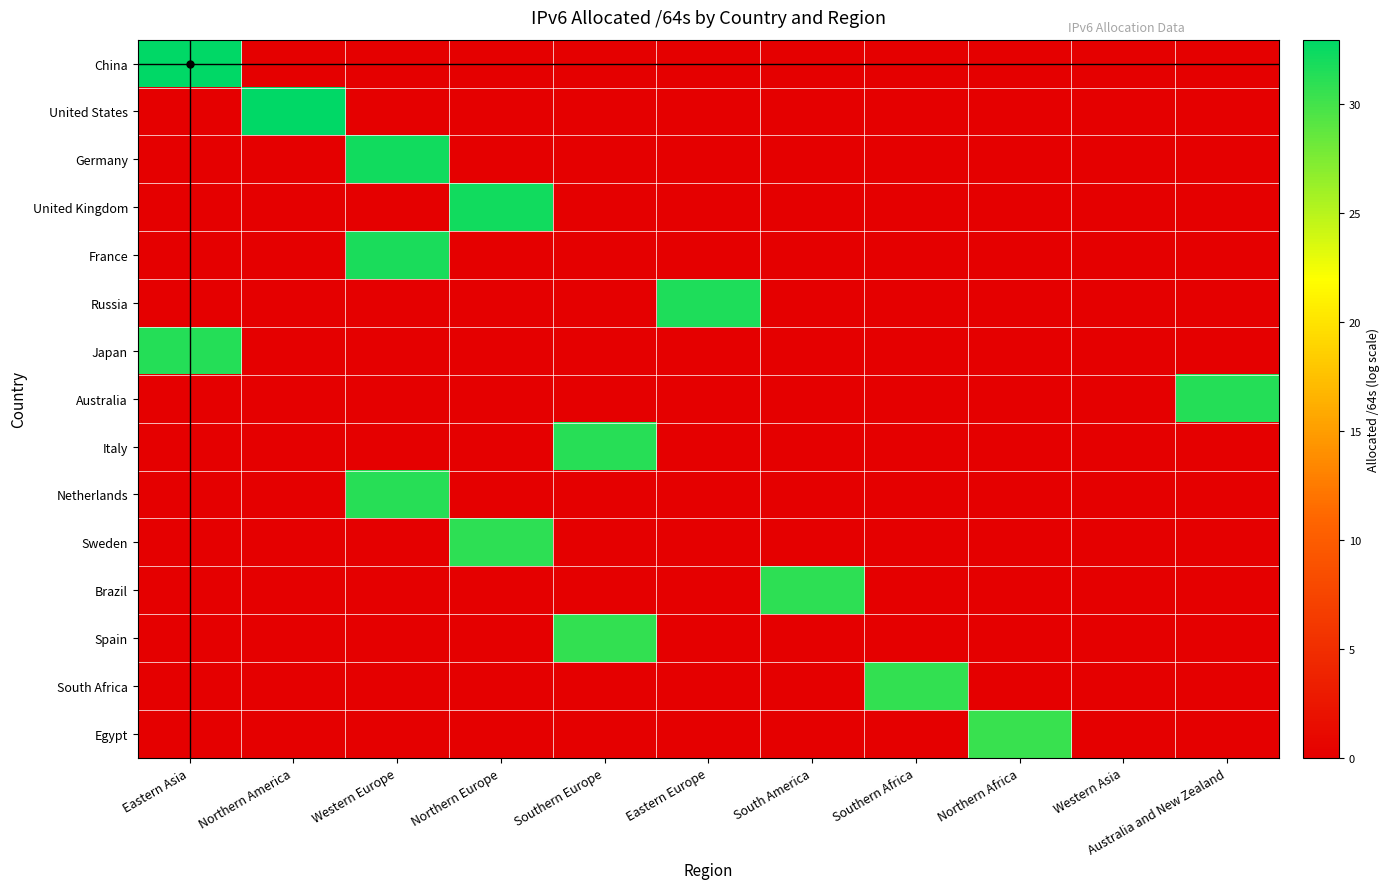

Which series has the largest range (max minus min)?

China